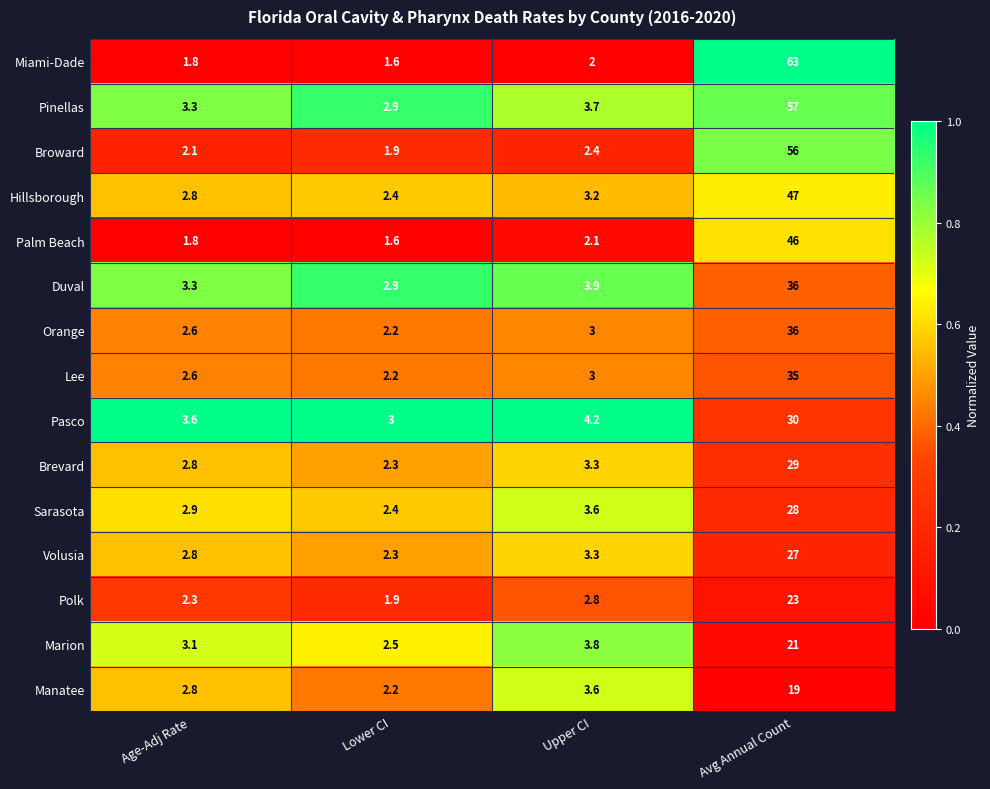

What is the sum of all Hillsborough values?

55.4